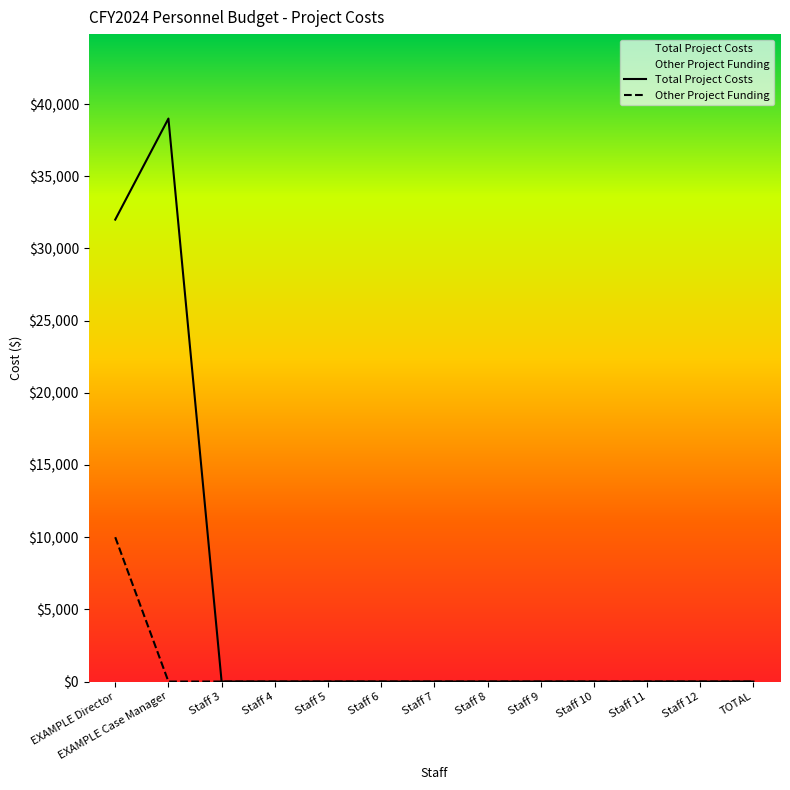

What is the difference between the maximum and second lowest values in the Other Project Funding series?

10000